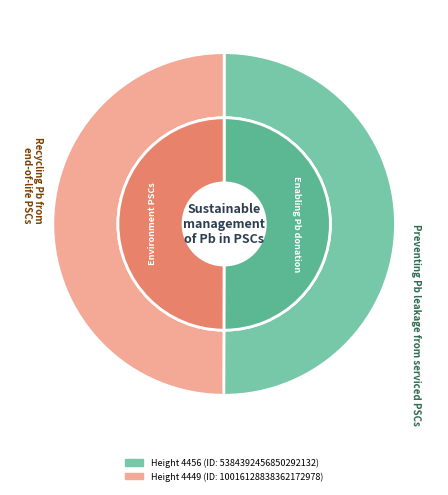

Rank the categories by value from lowest to highest.

4449, 4456